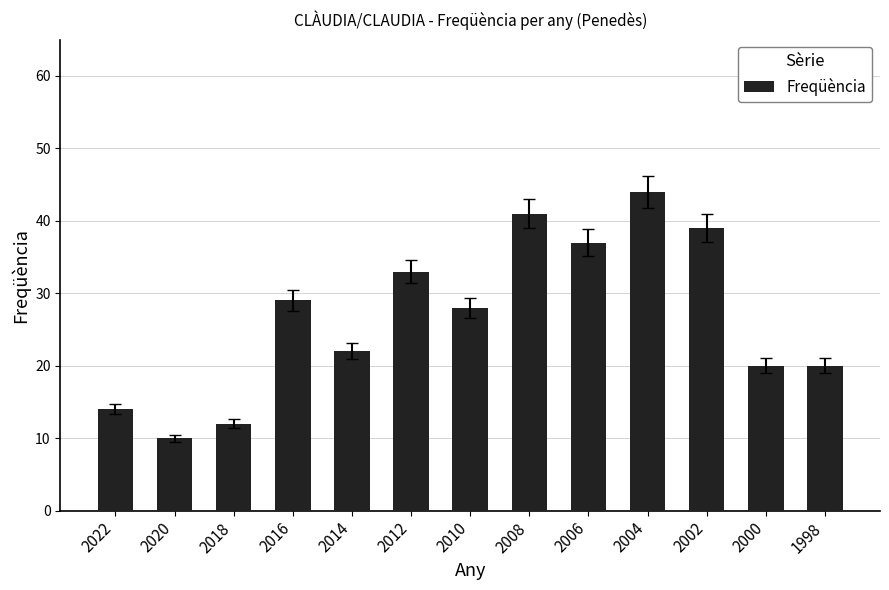

Which has a higher value, 2016 or 2000?

2016